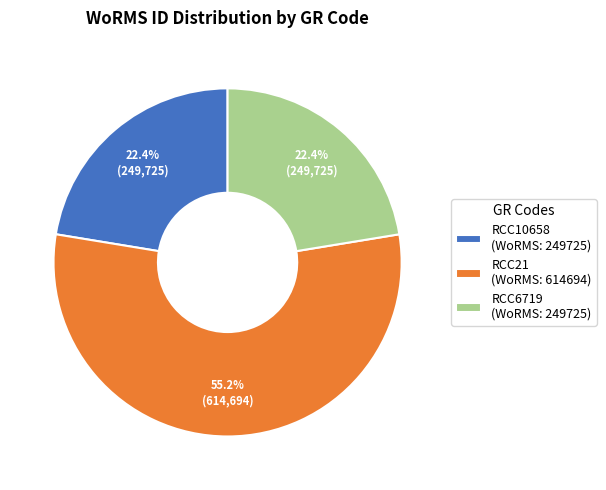

To the nearest percent, what is the difference between the RCC6719 and RCC21 slice percentages?

33%